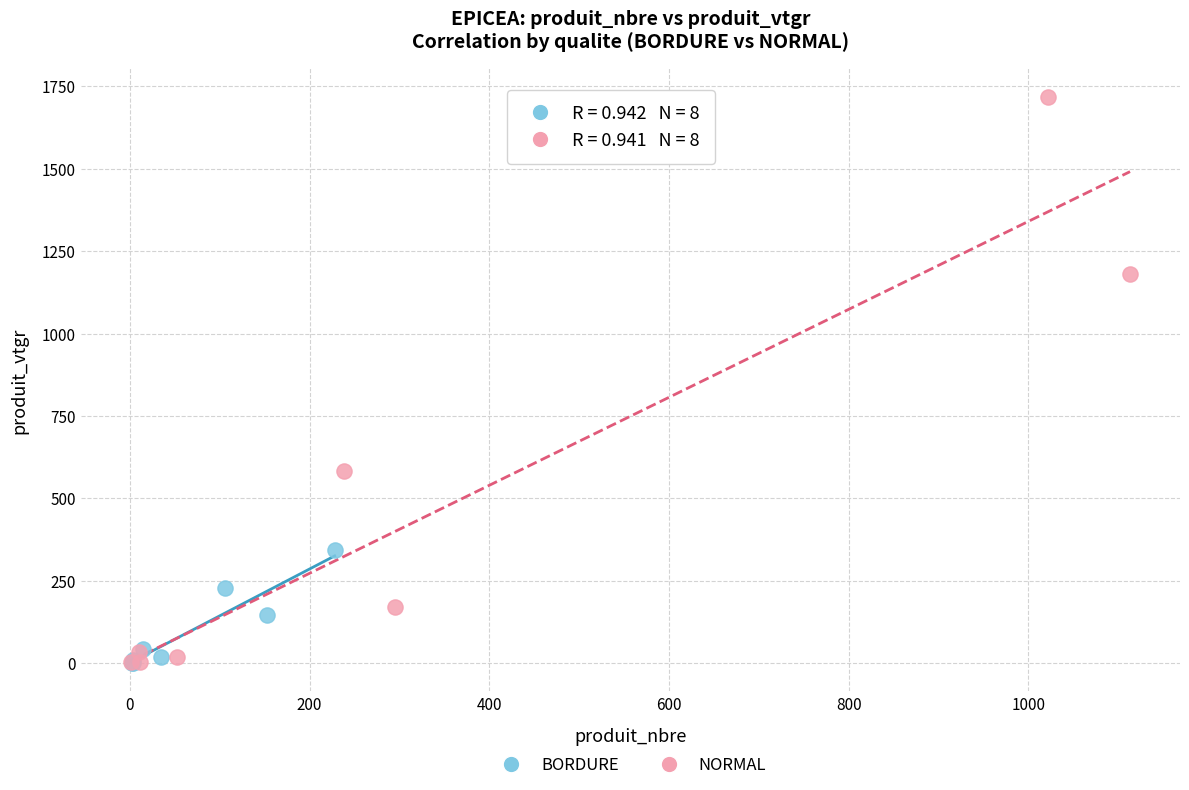

Which series has the largest Y range (max minus min)?

NORMAL